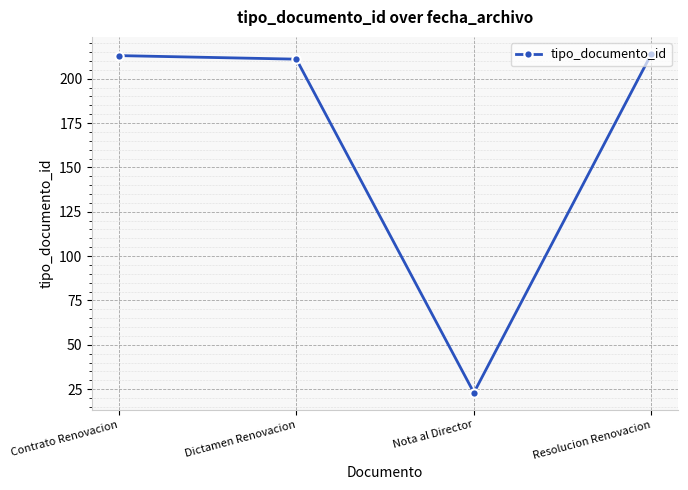

Read the value at Resolucion Renovacion, to the nearest 10.

210